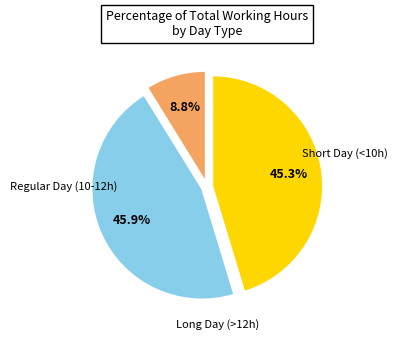

Is there any slice that represents more than half of the pie?

No